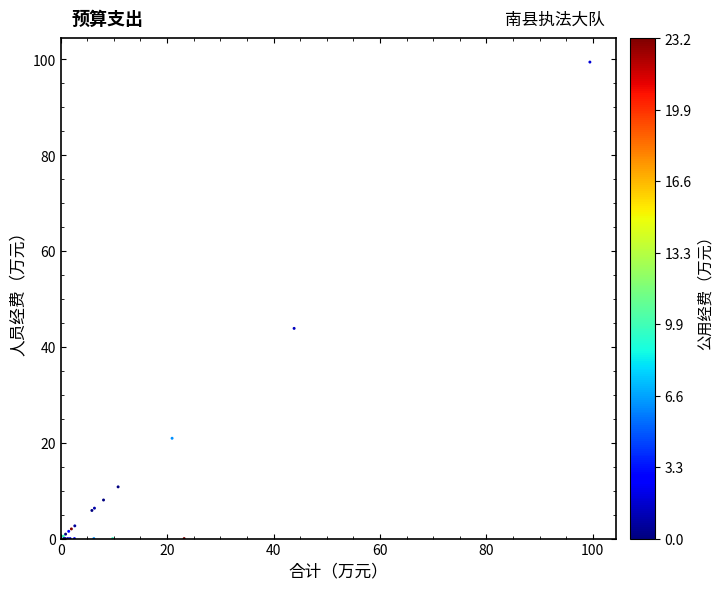

What Y value in the scatter plot is closest to 49?

43.9